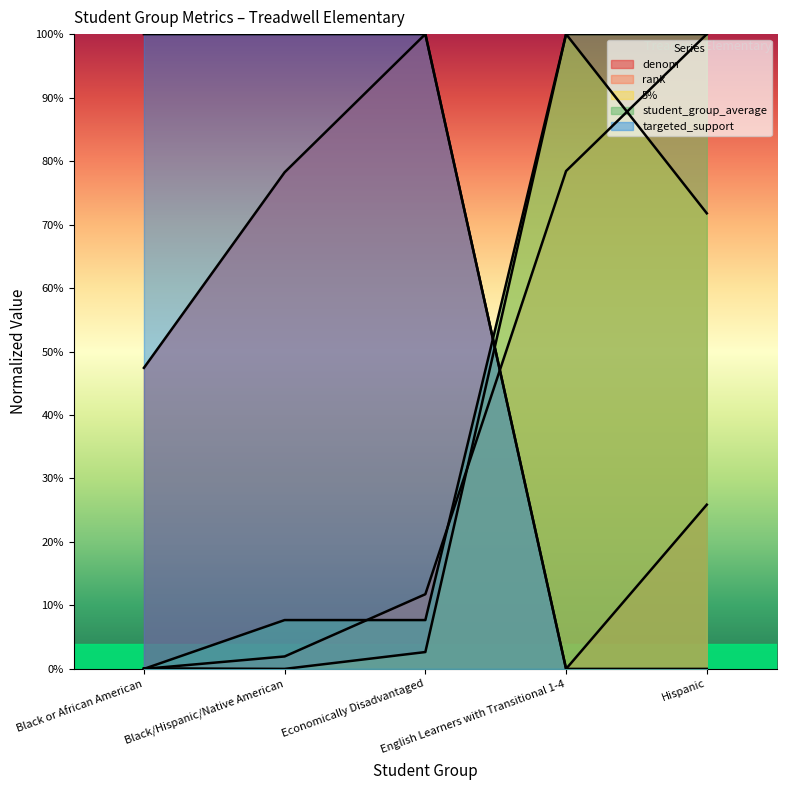

True or false: targeted_support has a value of 100.0 at Black/Hispanic/Native American.

True